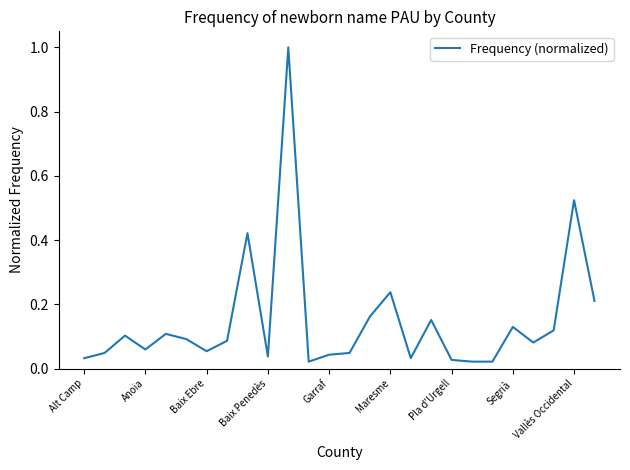

What is the difference between the maximum and minimum values?

1.0